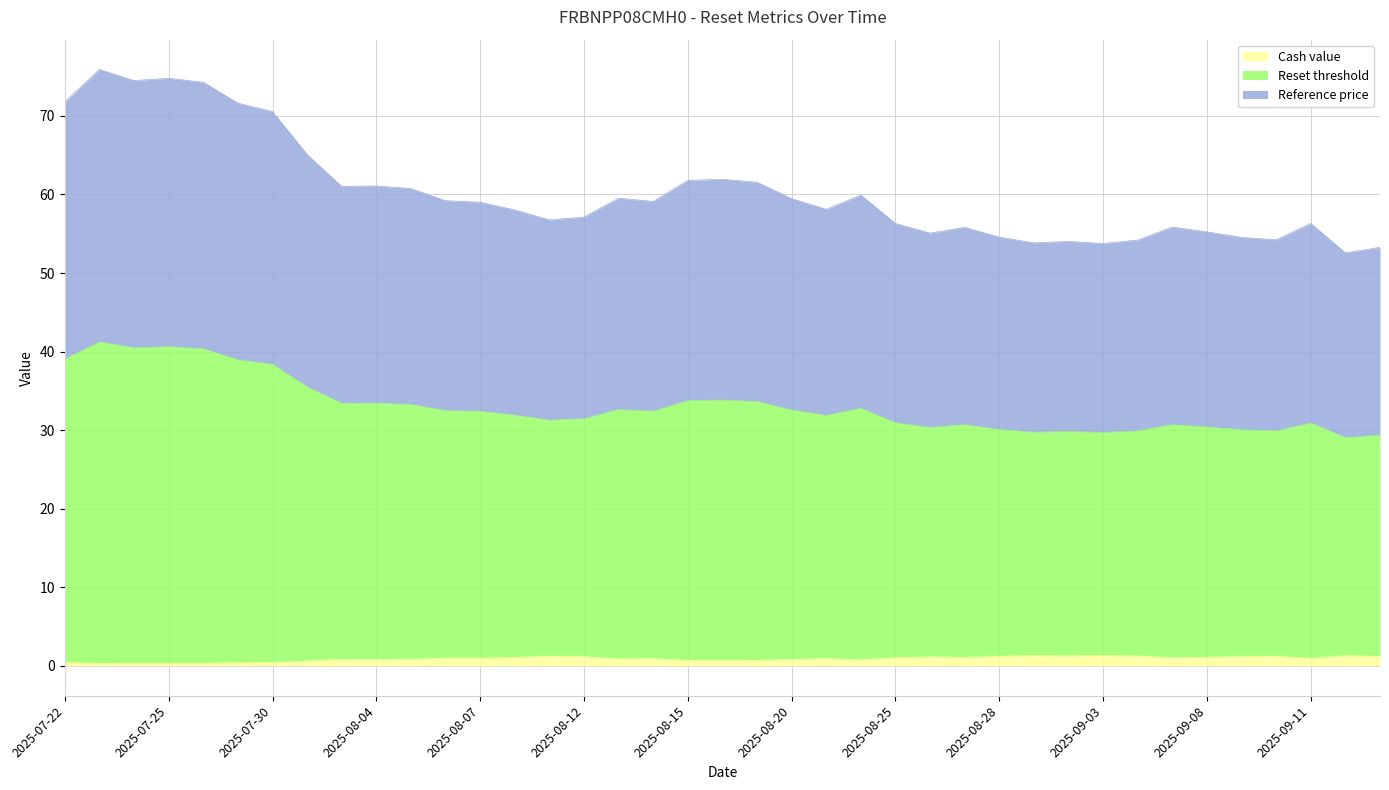

True or false: Reference price and Reset threshold intersect in this chart.

False